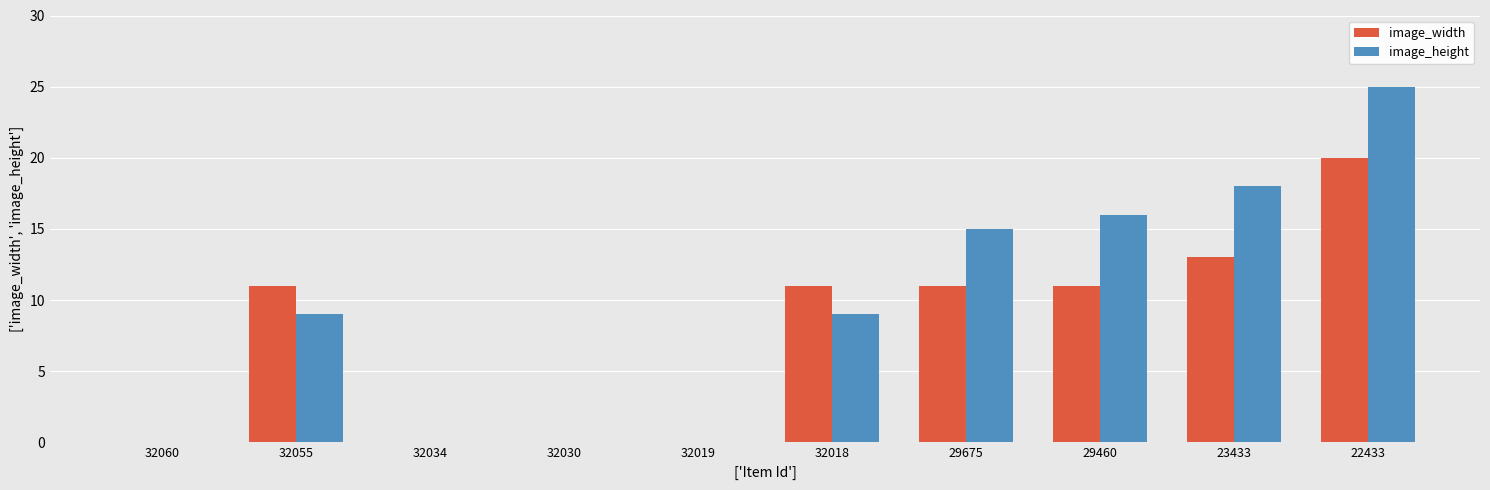

Reading right to left, what are all the values shown in this chart?

image_width: 22433=20	23433=13	29460=11	29675=11	32018=11	32019=0	32030=0	32034=0	32055=11	32060=0
image_height: 22433=25	23433=18	29460=16	29675=15	32018=9	32019=0	32030=0	32034=0	32055=9	32060=0